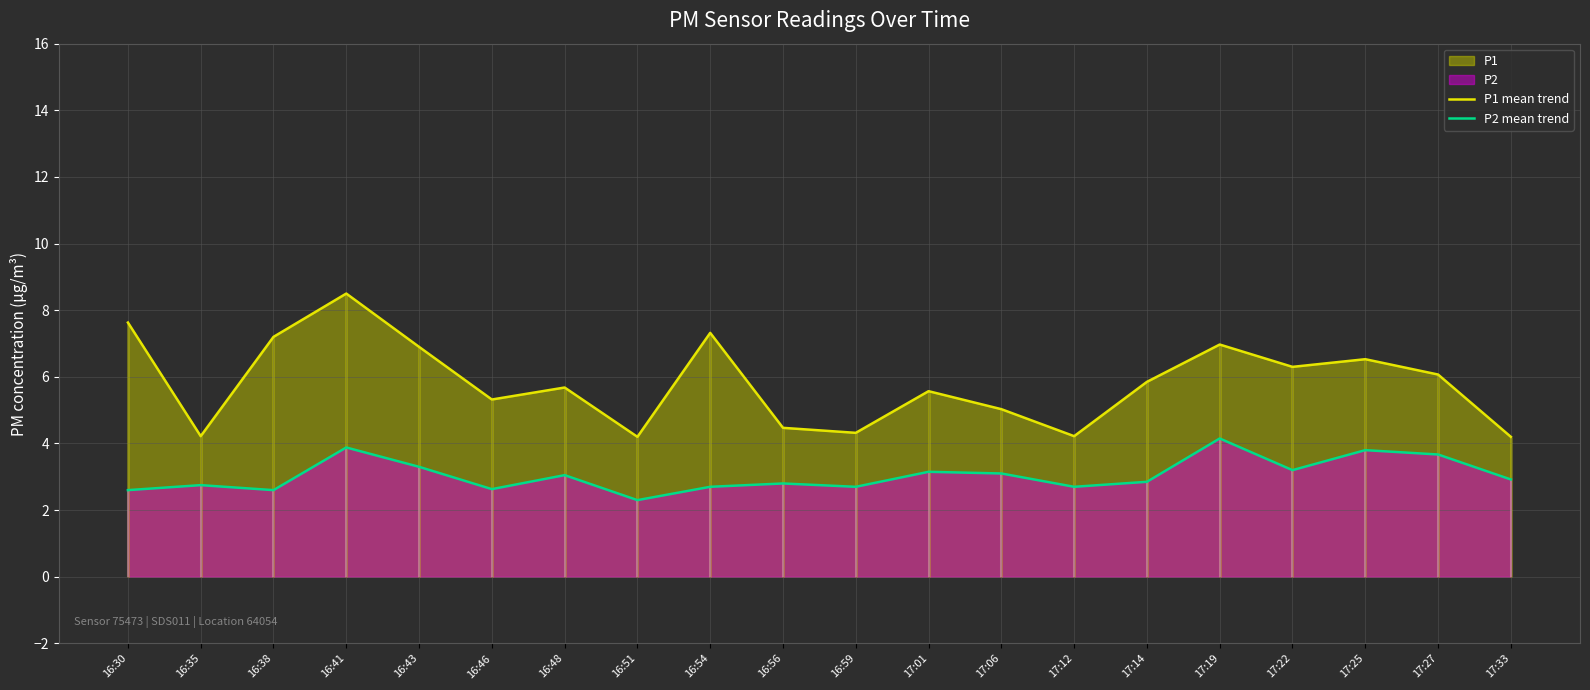

At which category is the sum across all series the highest?

16:41